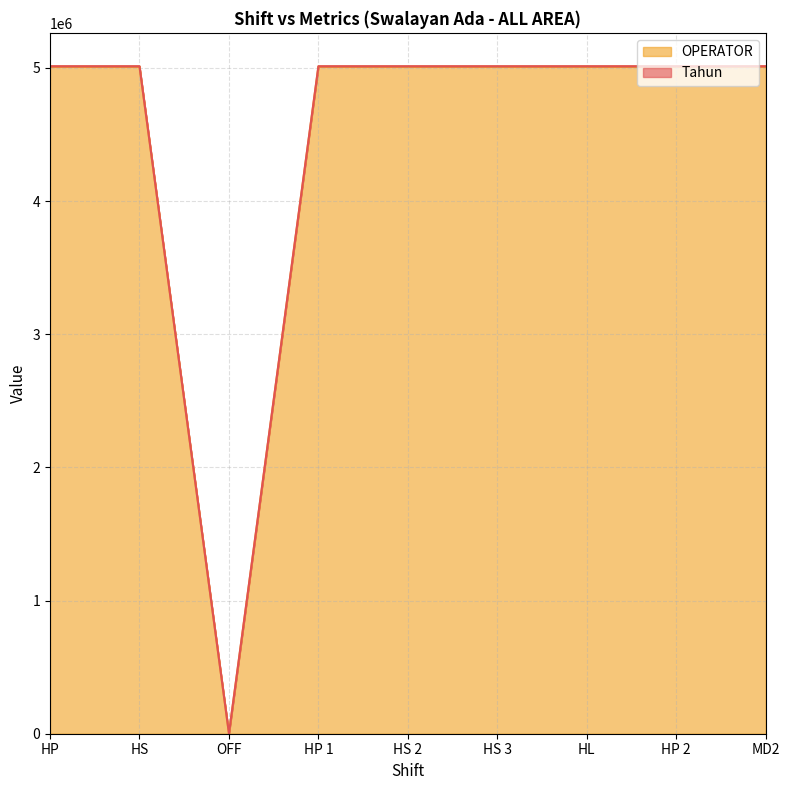

What is the average value?

4454463